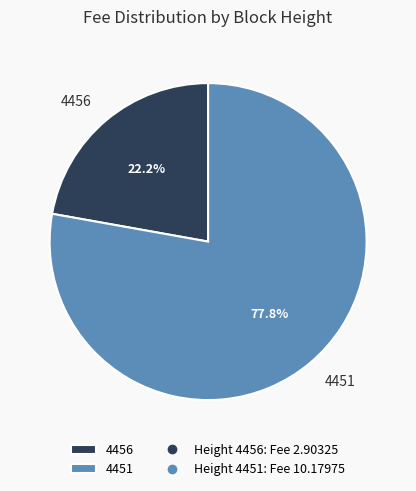

The 4451 slice represents 70% of the pie. True or false?

False